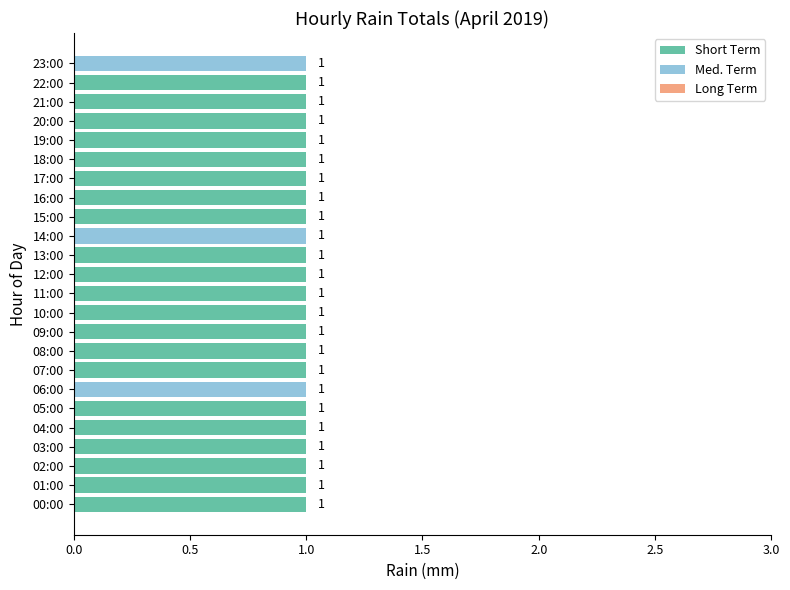

The Short Term series shows 1 at 06:00. True or false?

False